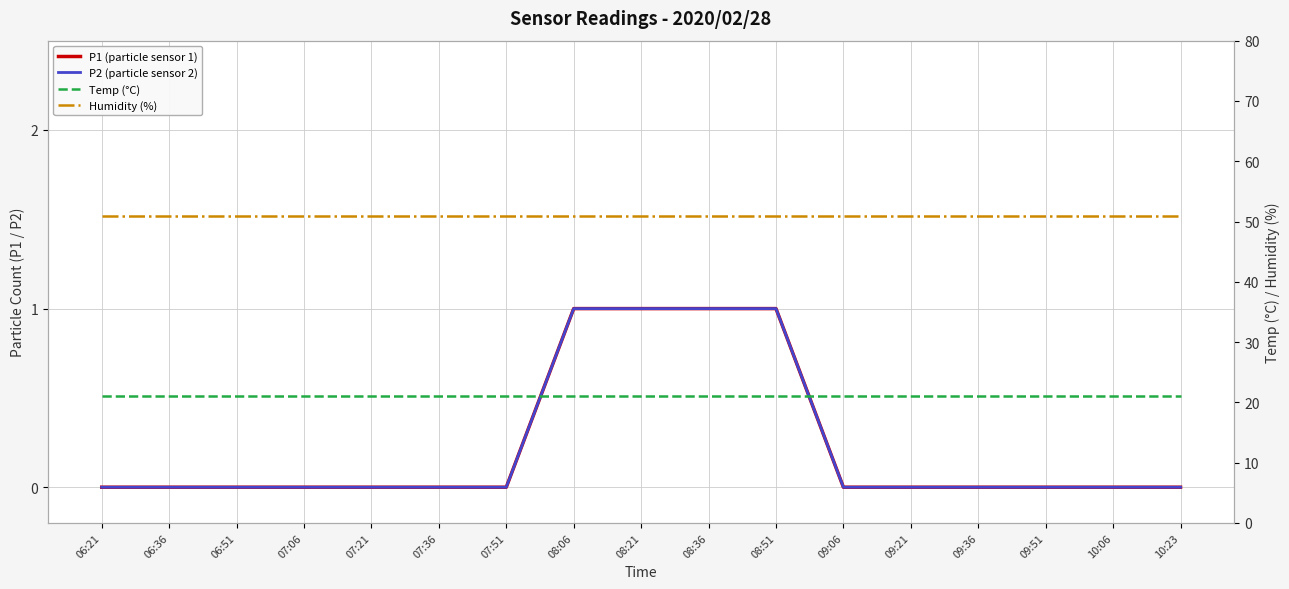

True or false: Humidity (%) has a value of 70.6 at 07:06.

False